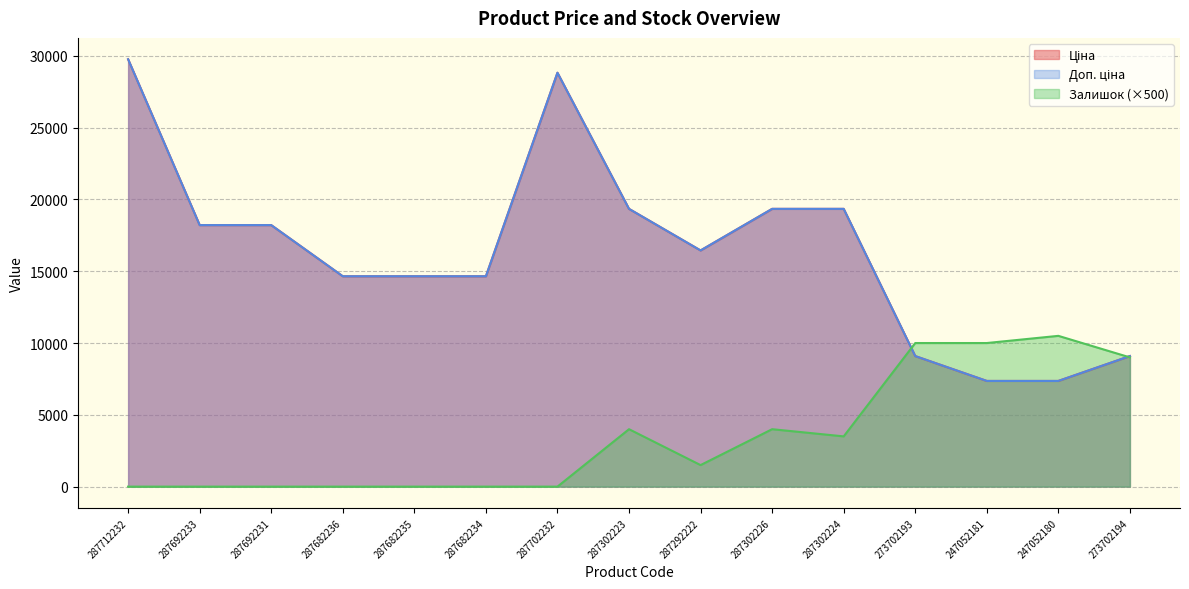

Read the Доп. ціна value at 287702232.

28821.8